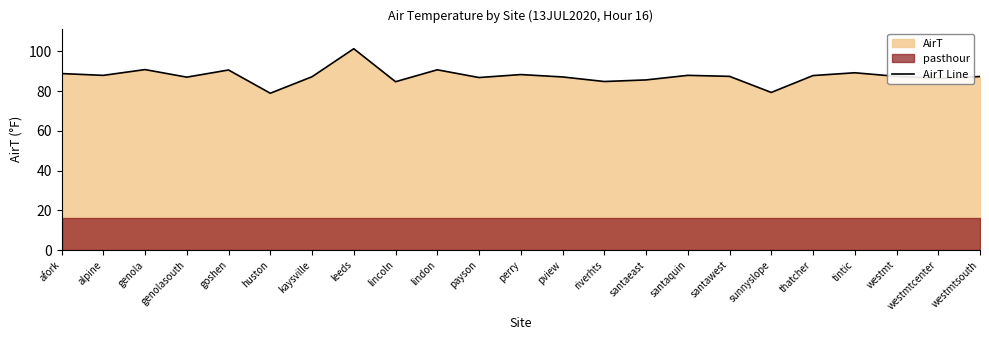

Rank the categories by value from highest to lowest.

leeds, genola, lindon, goshen, tintic, afork, perry, alpine, santaquin, thatcher, santawest, westmt, westmtsouth, kaysville, pview, genolasouth, payson, westmtcenter, santaeast, riverhts, lincoln, sunnyslope, huston